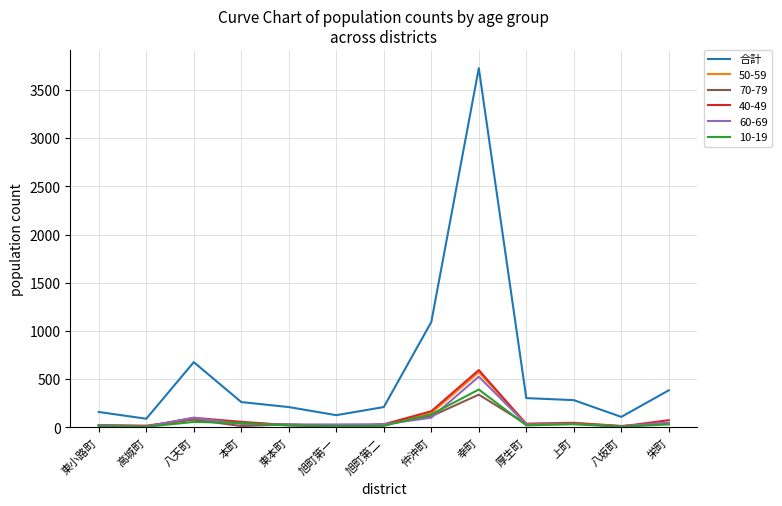

Is it true that 合計 equals 1093 at 仲沖町?

True